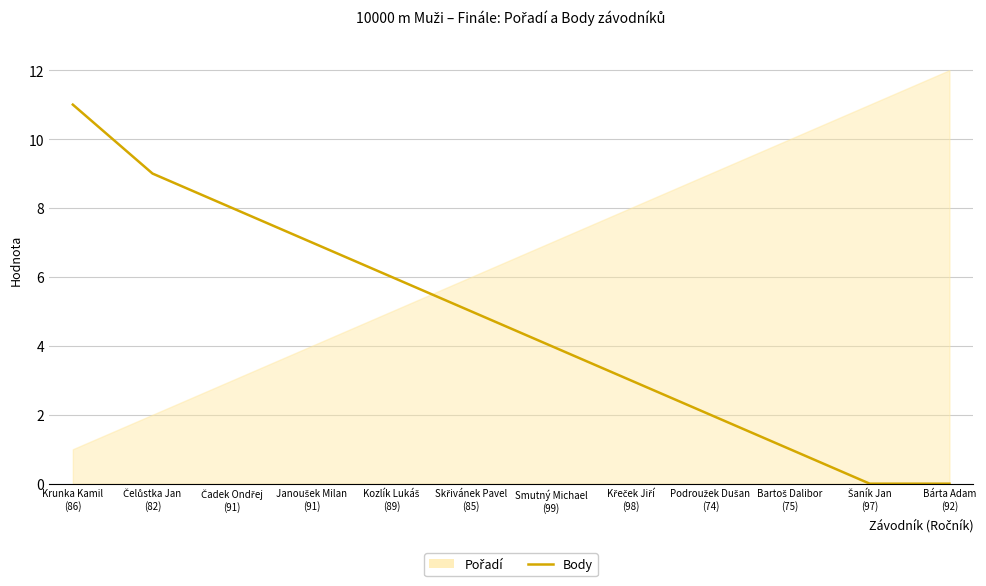

Count the number of values greater than 5.

5